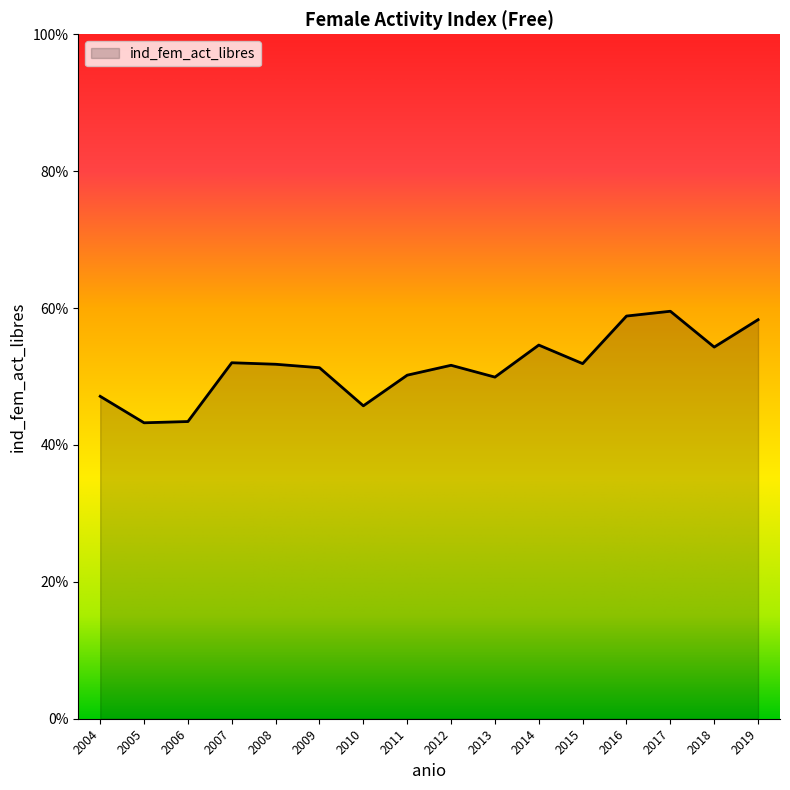

Does the chart have visible grid lines?

No